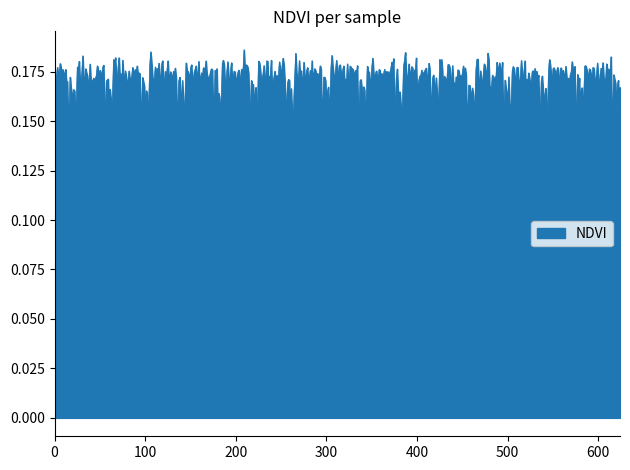

How many values are between 0 and 1?

625